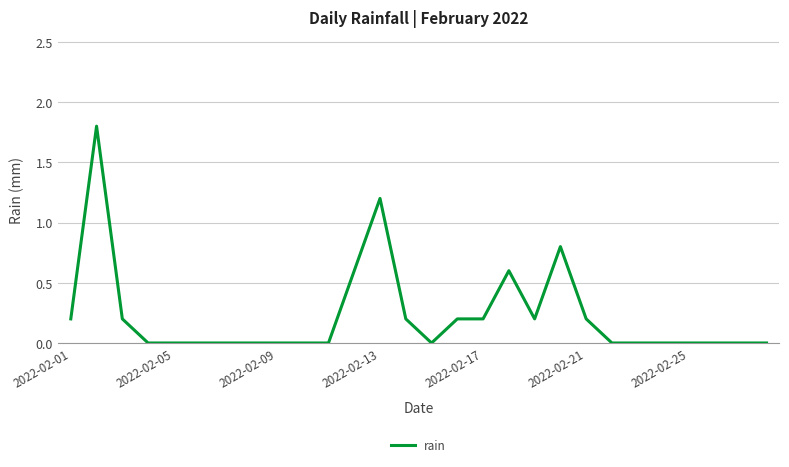

What is the greatest value displayed?

1.8